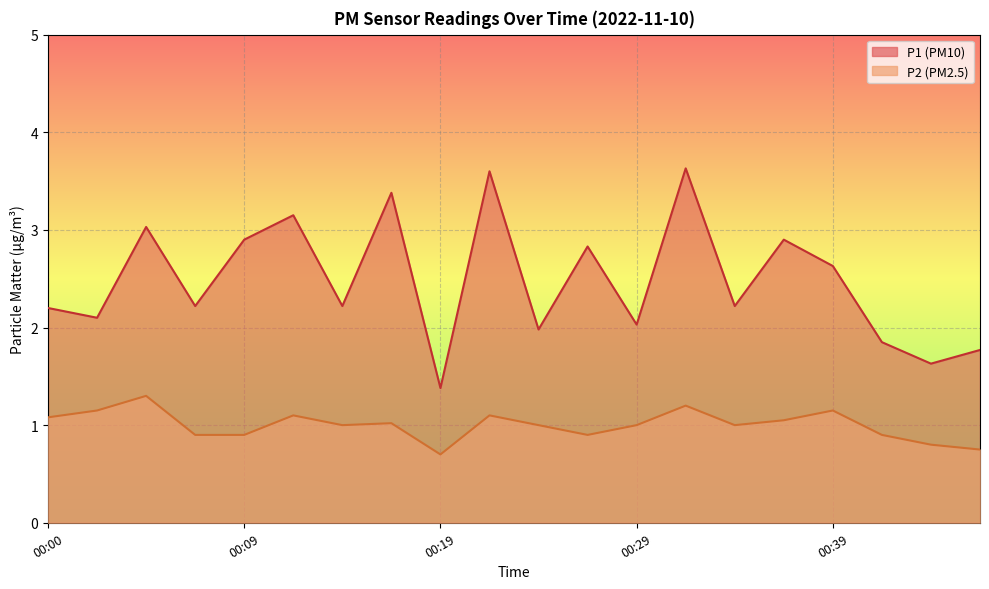

Which series changed the most between 00:17 and 00:19?

P1